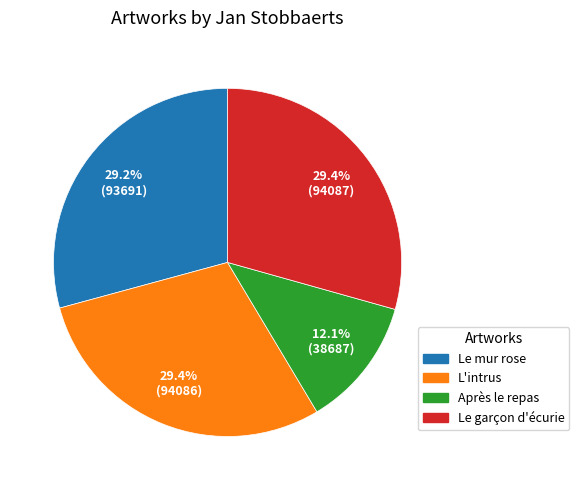

Count the number of slices in the pie.

4